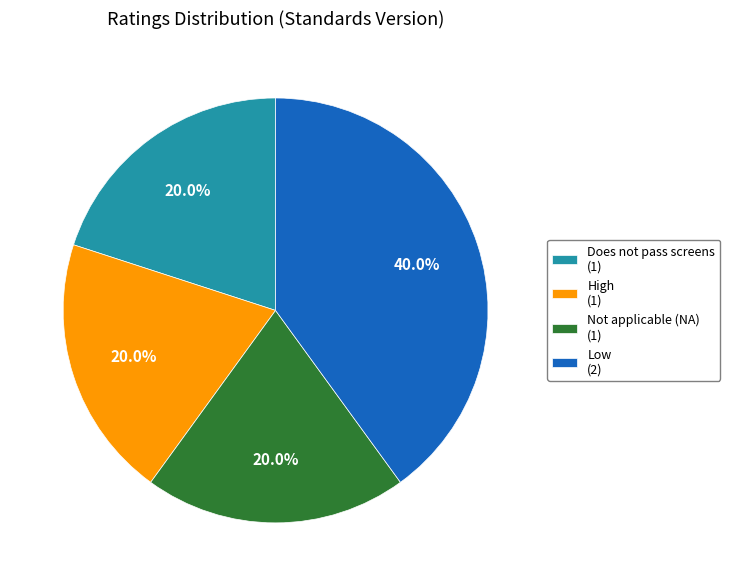

Does High (1) account for over 50% of the chart?

No